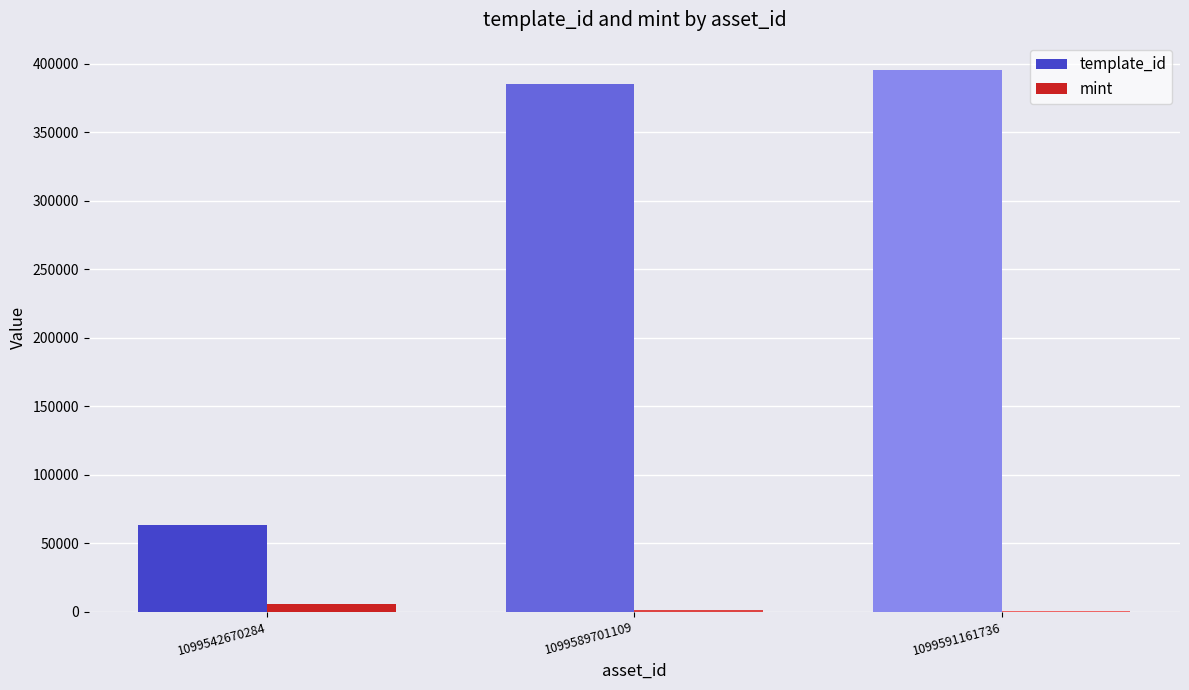

What is the highest value of the template_id series?

395569